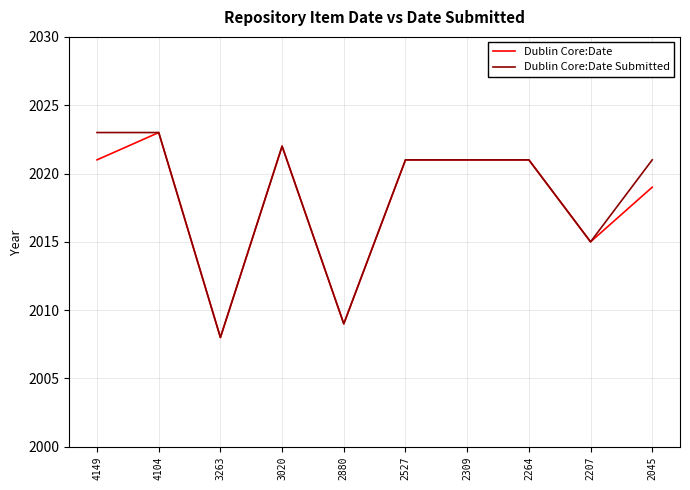

At which category is the sum across all series the highest?

4104